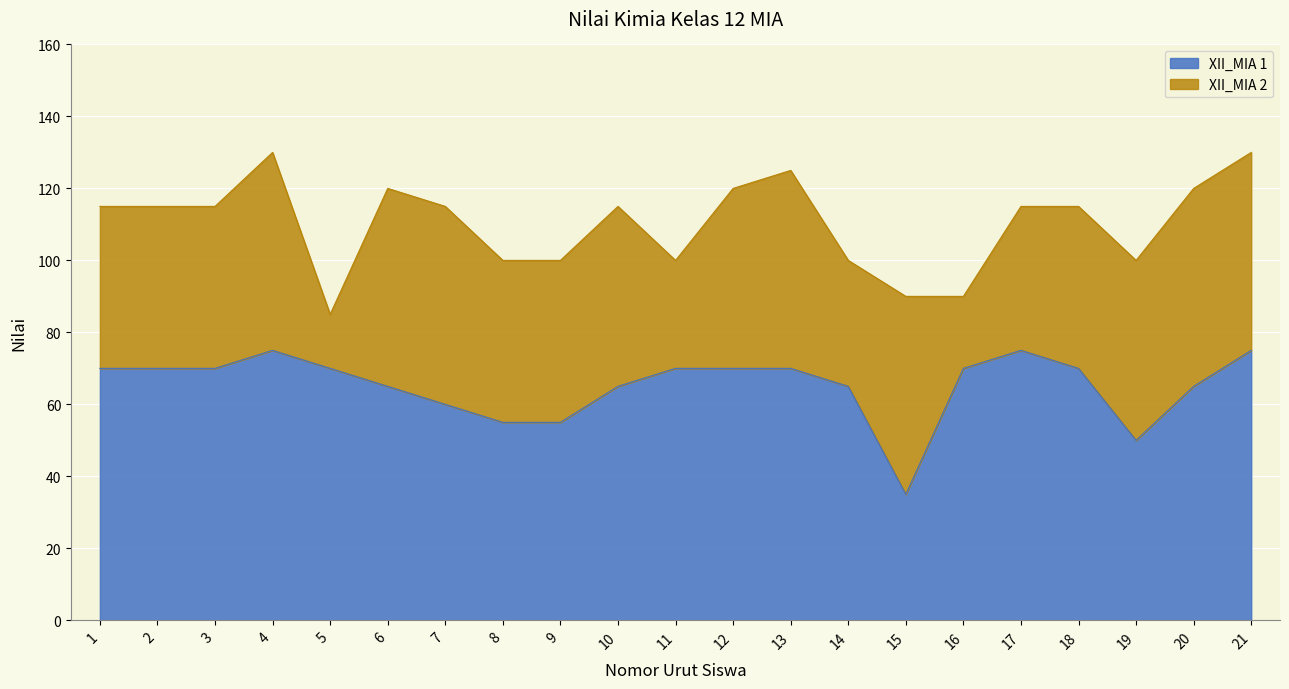

What is the change in value from 12 to 19?

-20